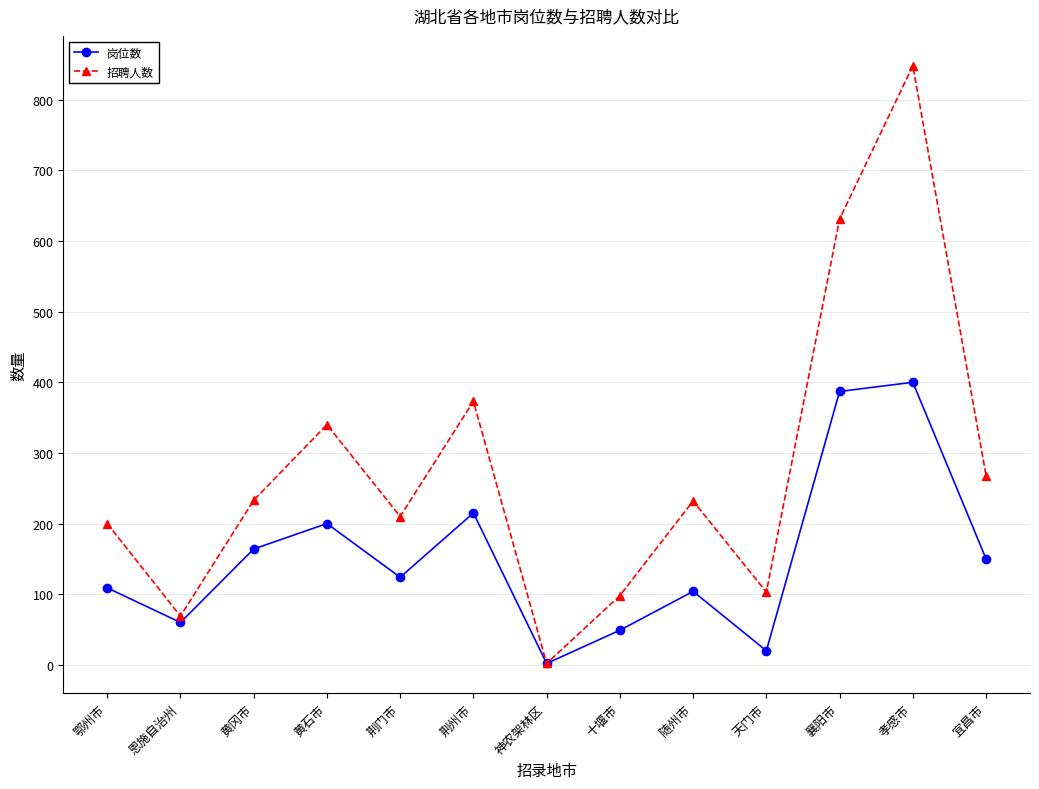

What is the total value across all series at 天门市?

123